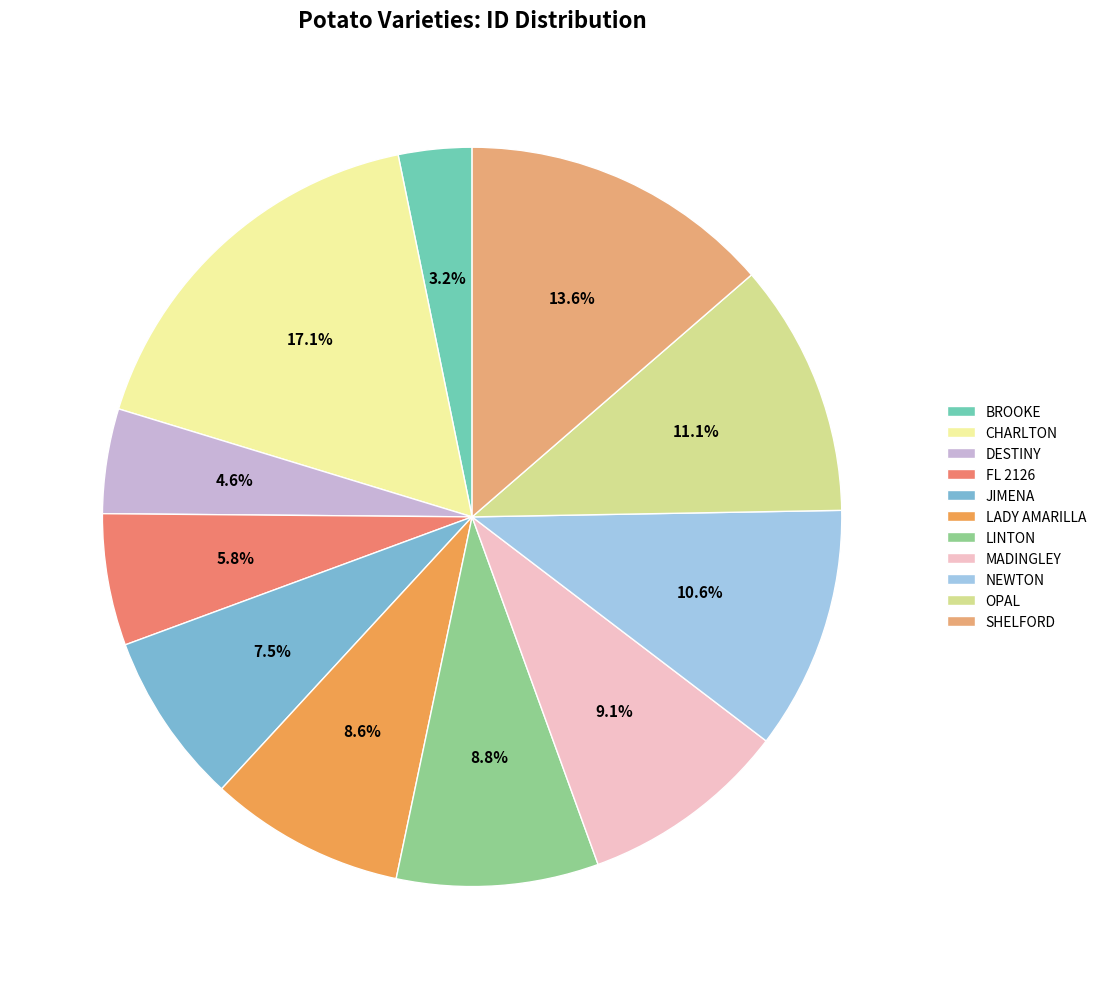

What percentage is the LADY AMARILLA slice, to the nearest percent?

9%